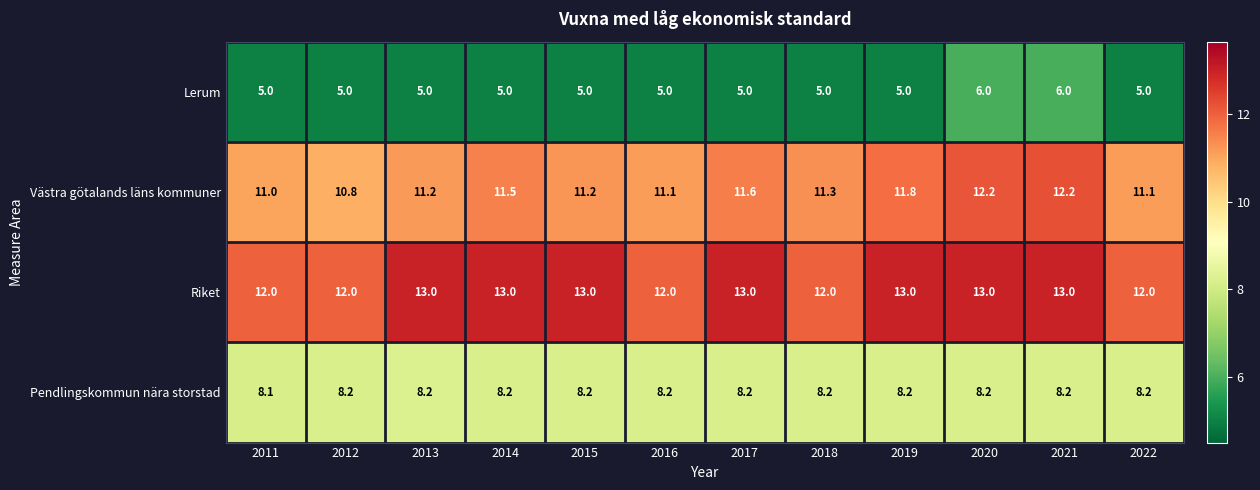

What is the greatest value displayed?

13.0